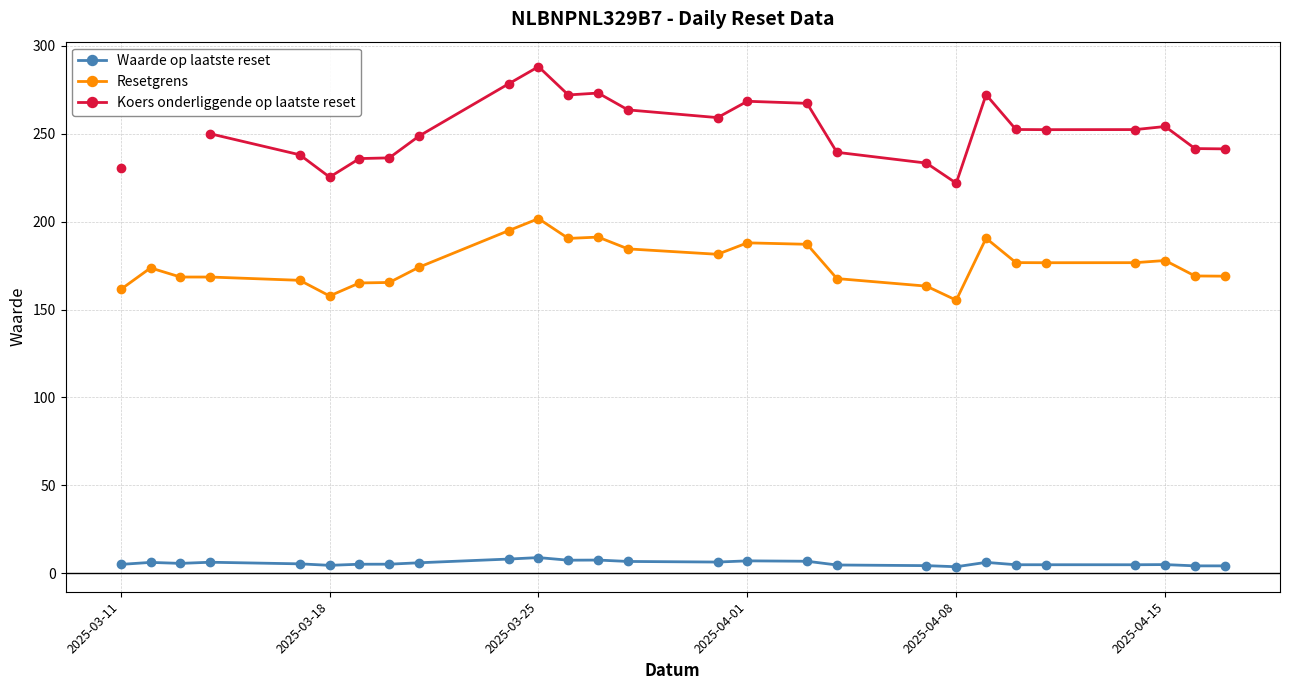

Which category has the highest value in the Resetgrens series?

2025-03-25